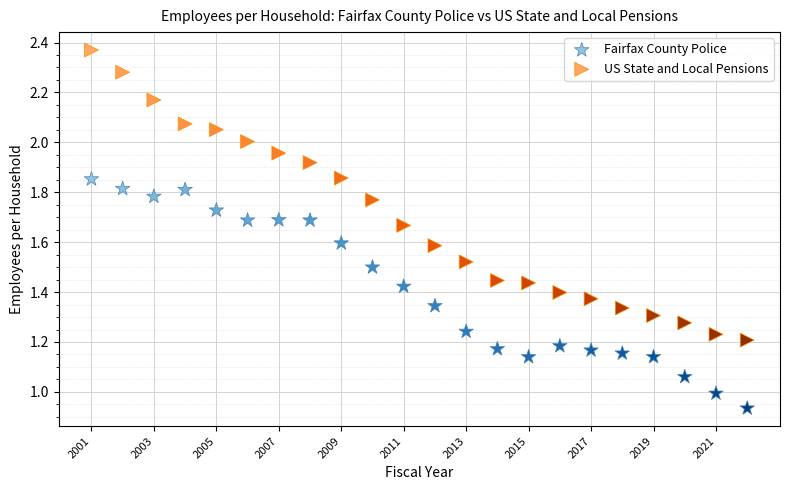

Which series reaches the maximum Y coordinate?

US State and Local Pensions